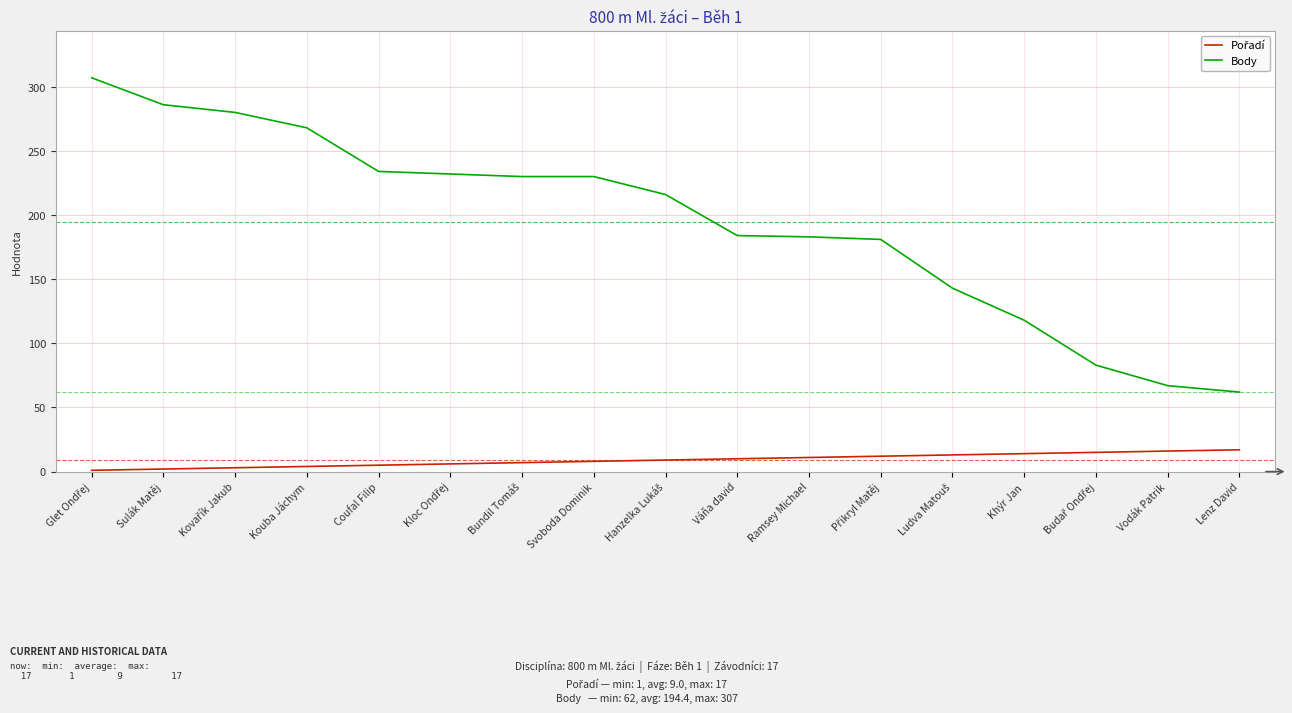

True or false: Body has a value of 92 at Váňa david.

False